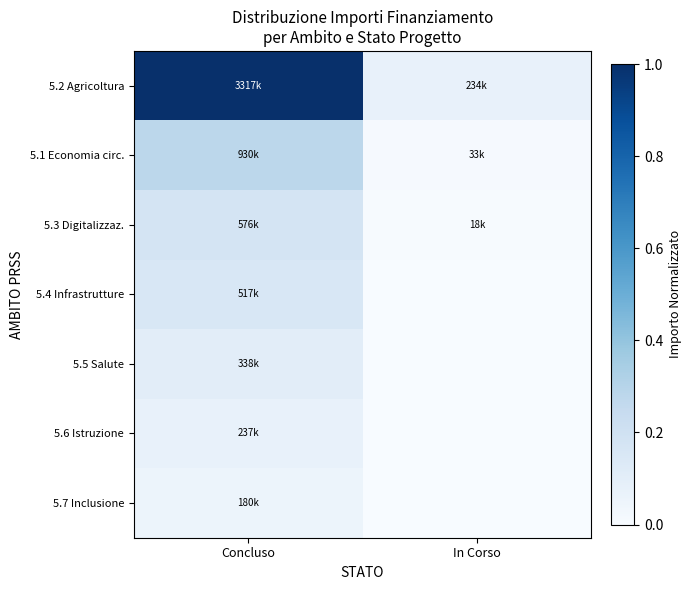

Reading left to right, transcribe all the data shown in this chart.

5.2 Agricoltura: Concluso=1.0	In Corso=0.1
5.1 Economia circ.: Concluso=0.3	In Corso=0.0
5.3 Digitalizzaz.: Concluso=0.2	In Corso=0.0
5.4 Infrastrutture: Concluso=0.2	In Corso=0.0
5.5 Salute: Concluso=0.1	In Corso=0.0
5.6 Istruzione: Concluso=0.1	In Corso=0.0
5.7 Inclusione: Concluso=0.1	In Corso=0.0